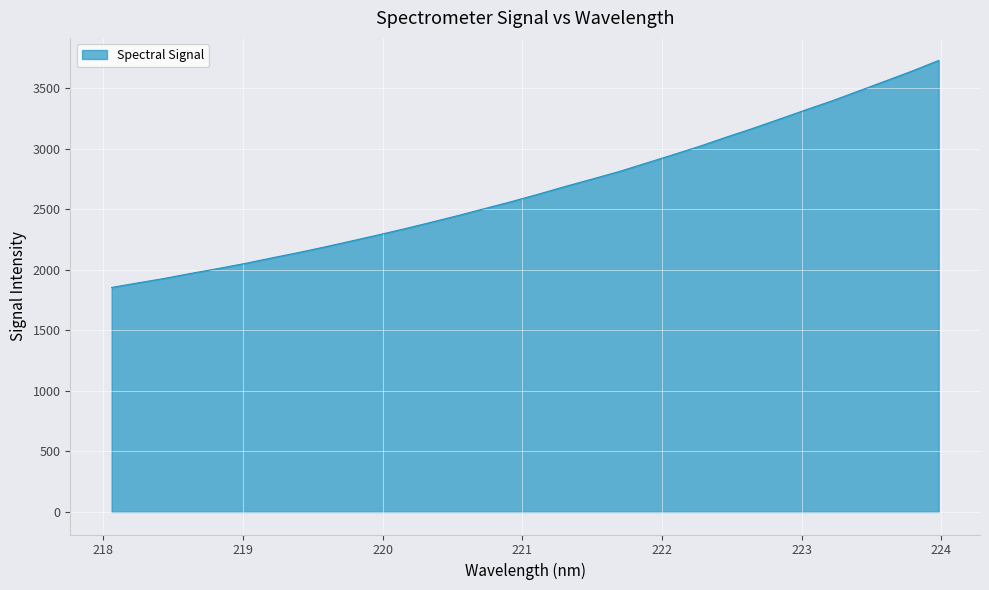

How many lines are shown in the chart?

1